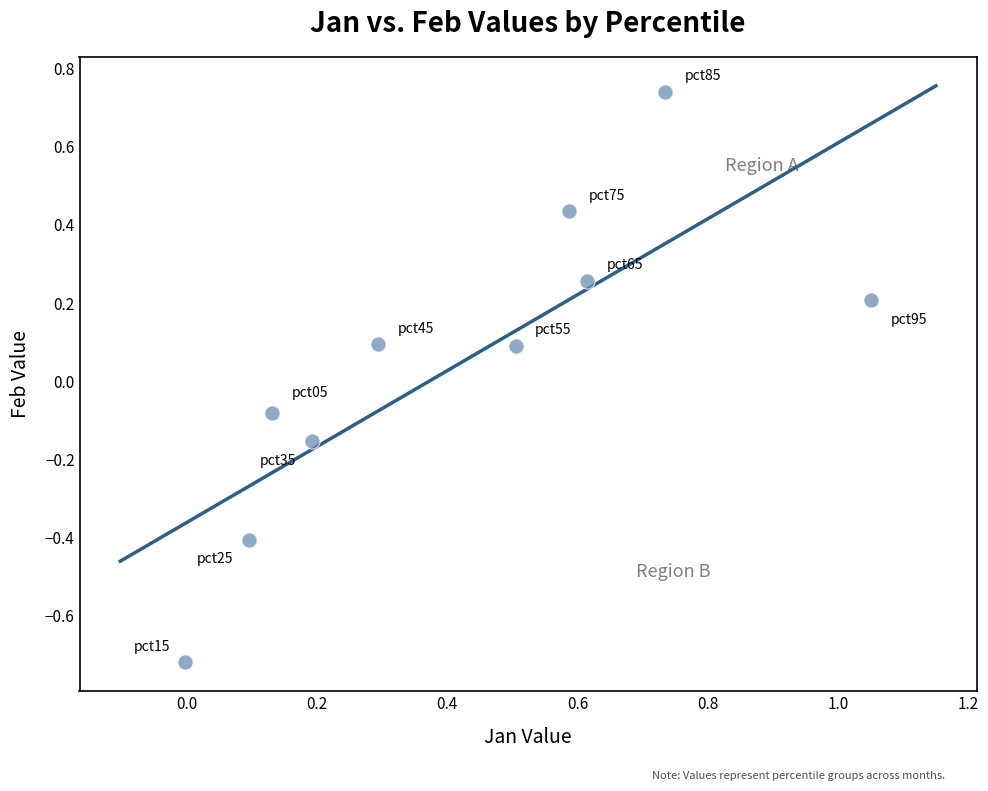

What is the range of Y values (max minus min)?

1.5